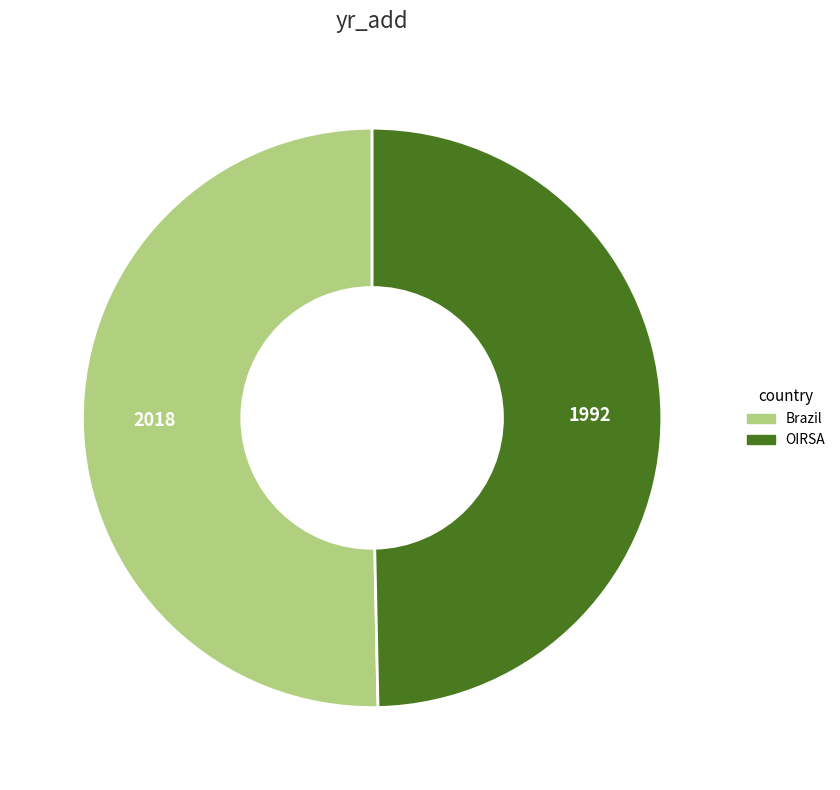

Which has a higher value, Brazil or OIRSA?

Brazil